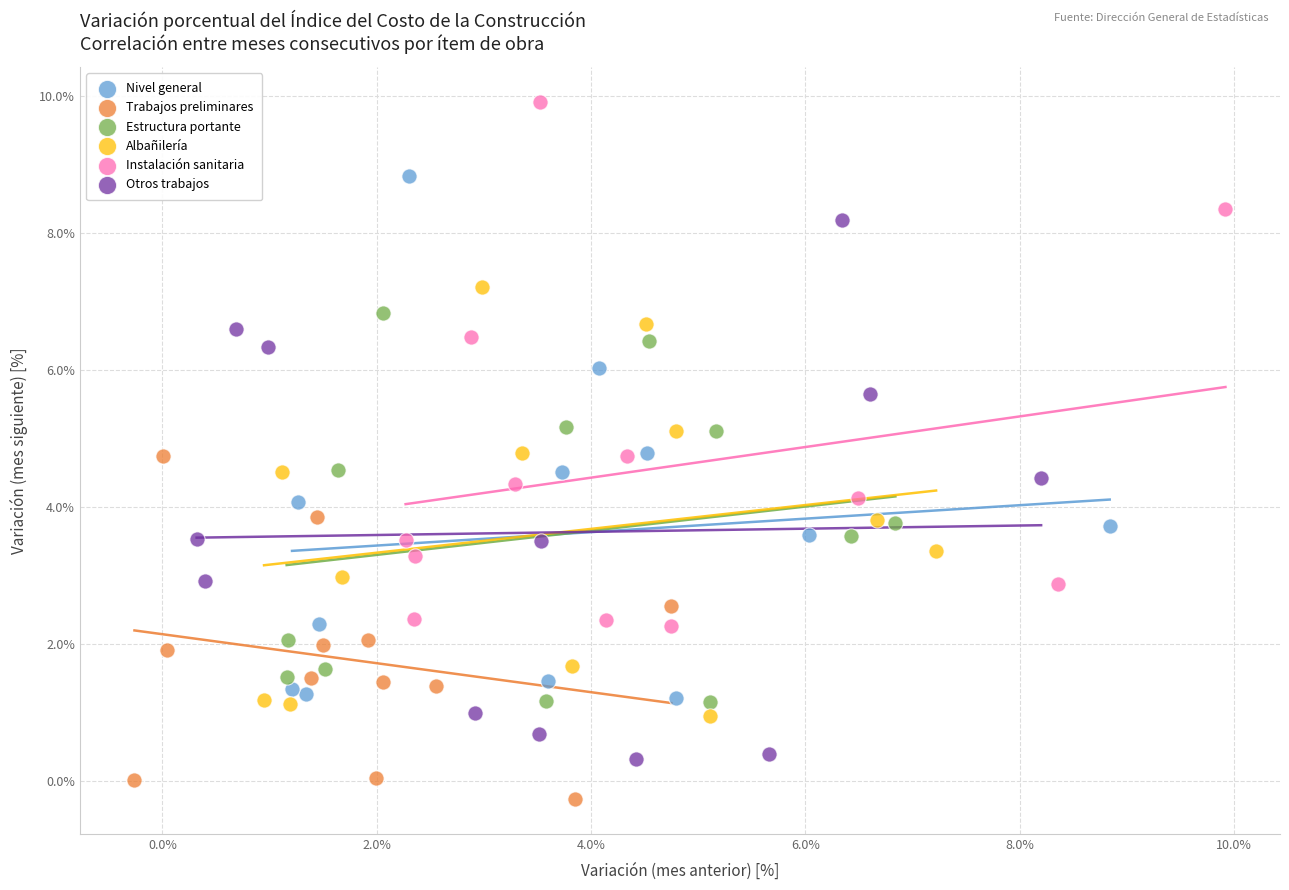

Which series contains the highest Y value?

Instalación sanitaria